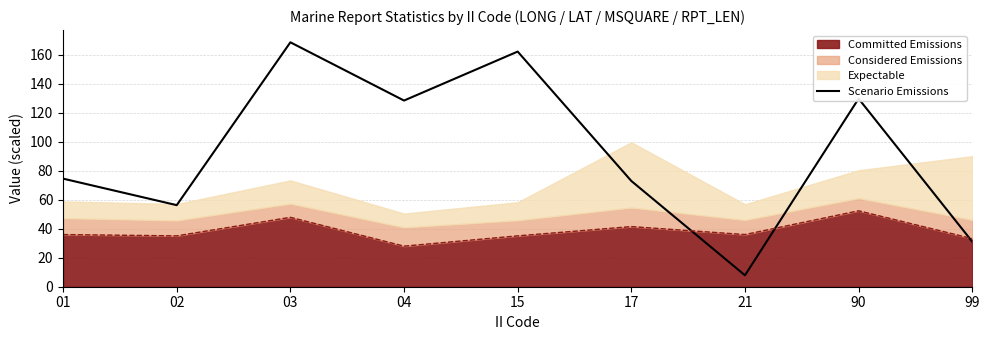

What is the value of the 9th point from the left?

31.1